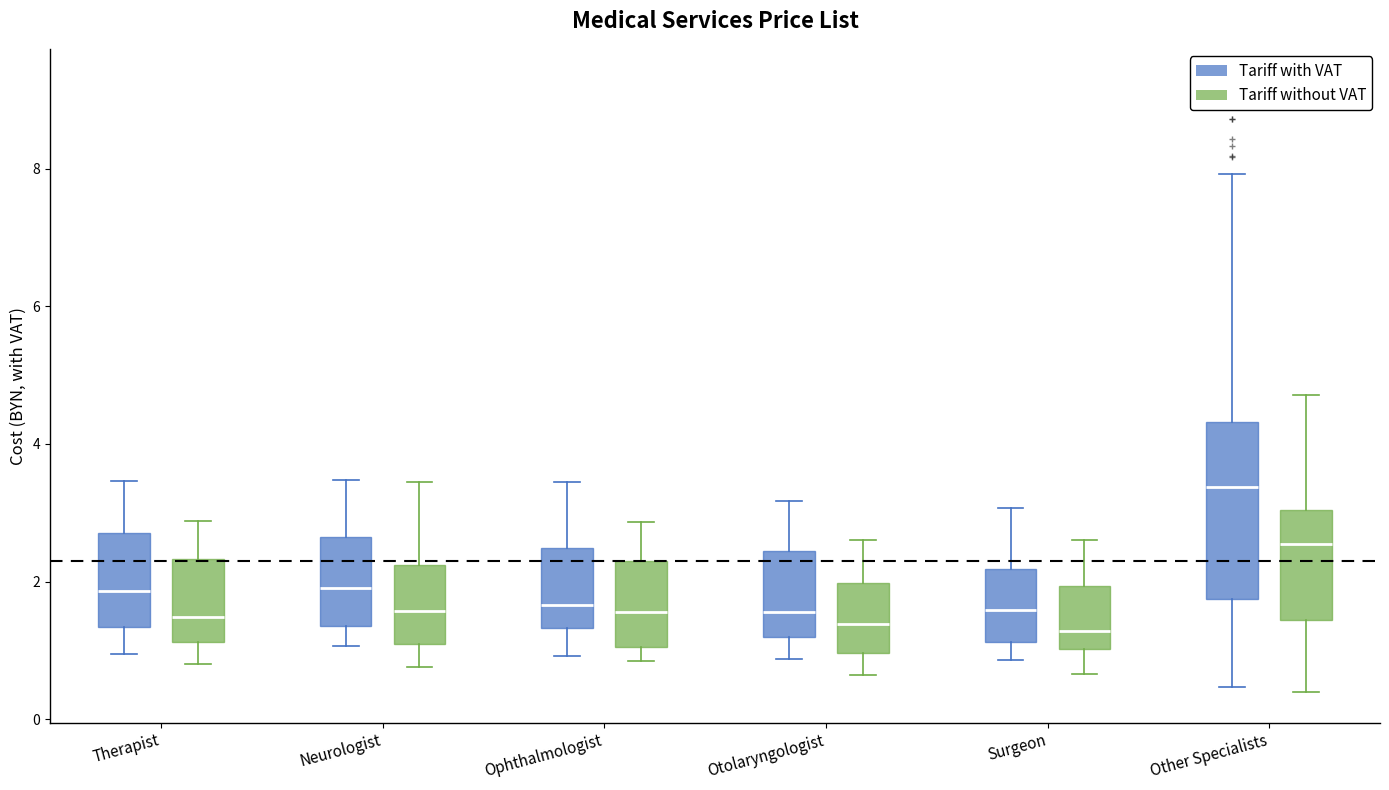

Which box is the tallest, from its lower edge to its upper edge?

Other Specialists (Tariff with VAT)